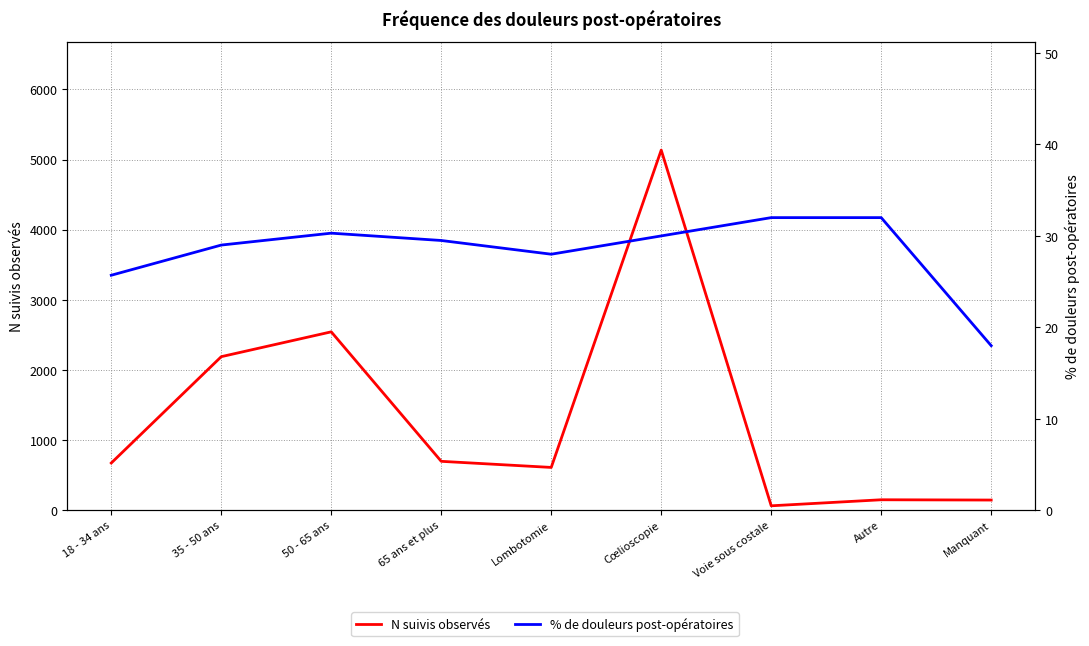

The value of % de douleurs post-opératoires at 50 - 65 ans is 30.3. True or false?

True